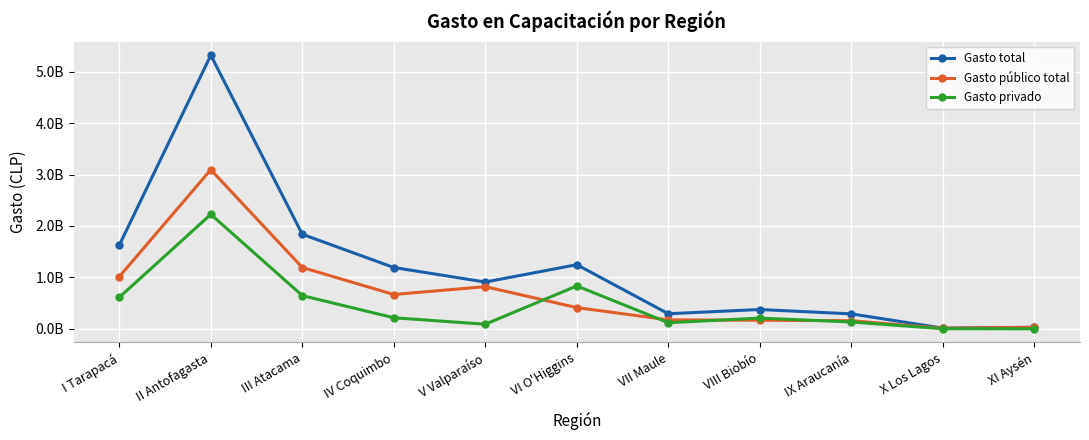

What are all the series names shown in the legend?

Gasto total, Gasto público total, Gasto privado